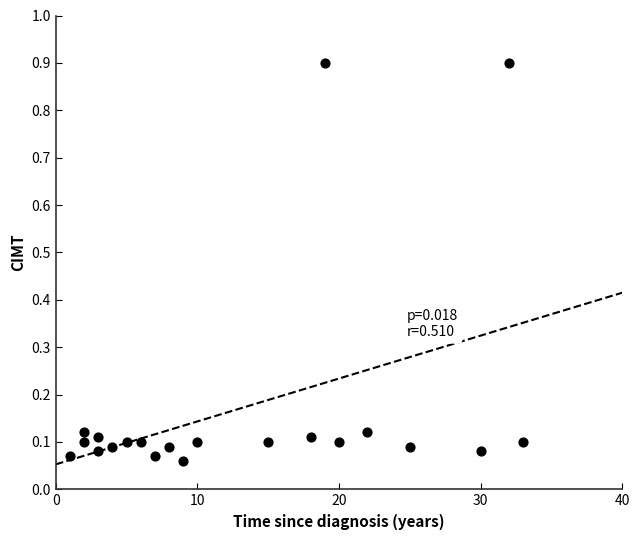

What is the range of X values (max minus min)?

32.0